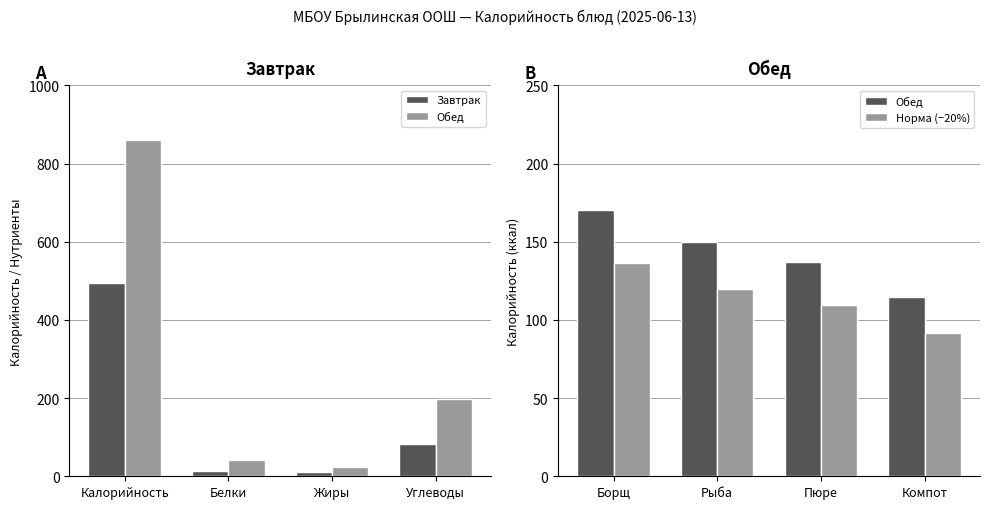

What is the highest value of the Завтрак series?

494.3